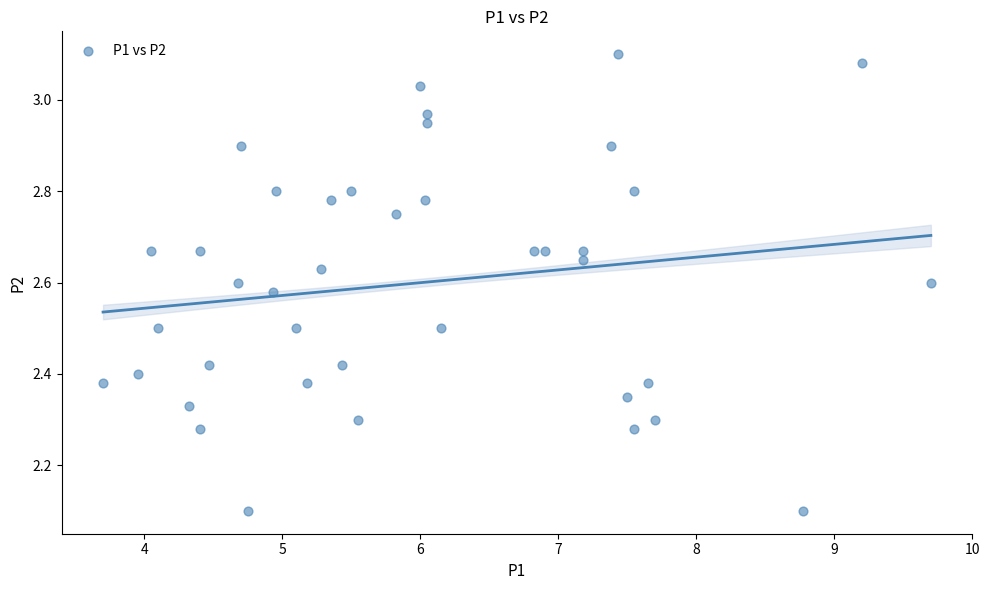

What is the range of Y values (max minus min)?

1.0